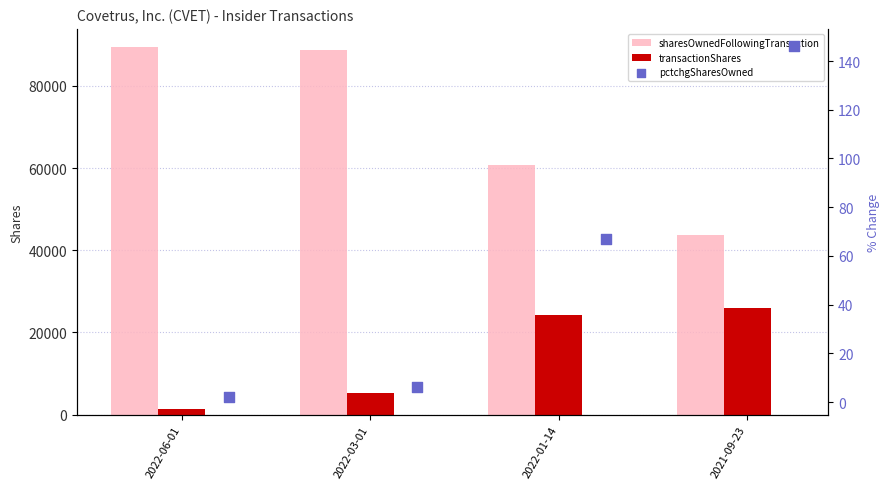

Which series contains the lowest Y value?

pctchgSharesOwned